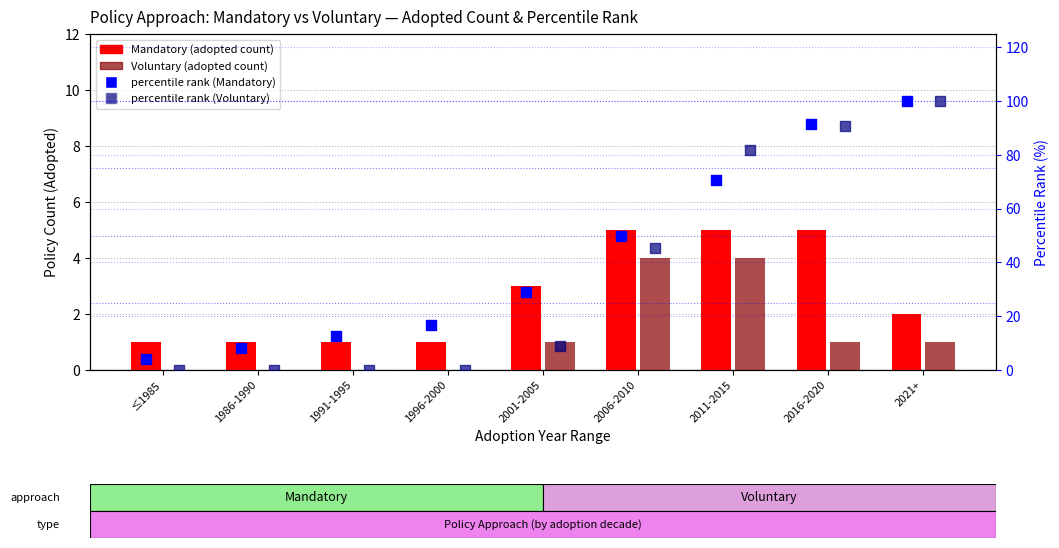

Which series has the largest Y range (max minus min)?

percentile rank (Voluntary)